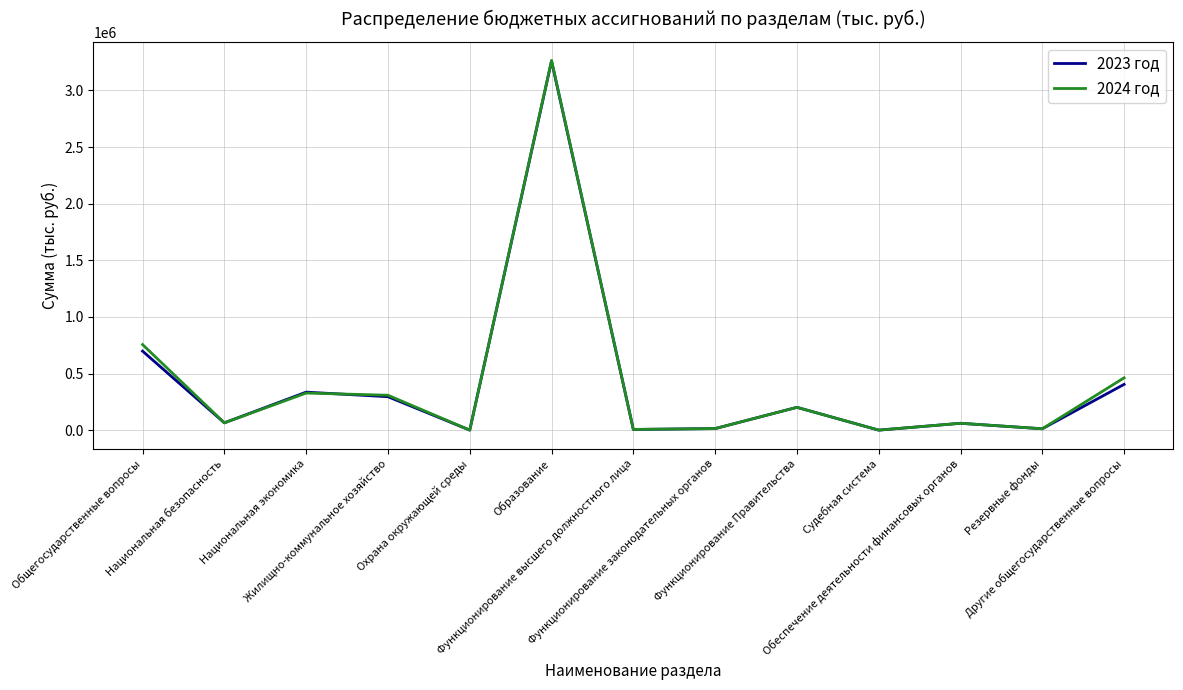

What is the approximate value of 2023 год at Другие общегосударственные вопросы?

404218.9